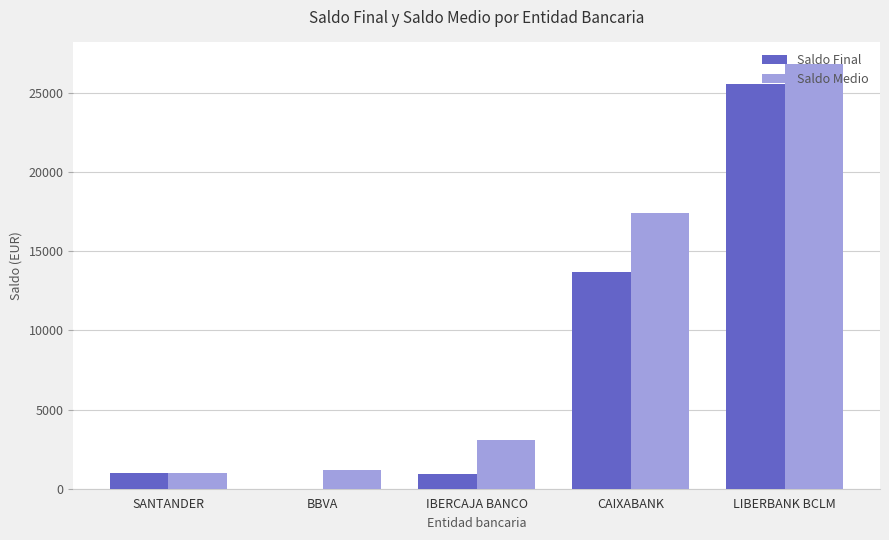

What is the sum of all Saldo Final values?

41159.0